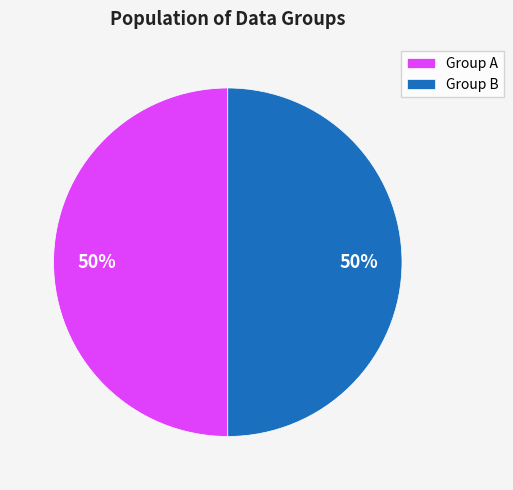

To the nearest percent, what portion does Group B represent?

50%